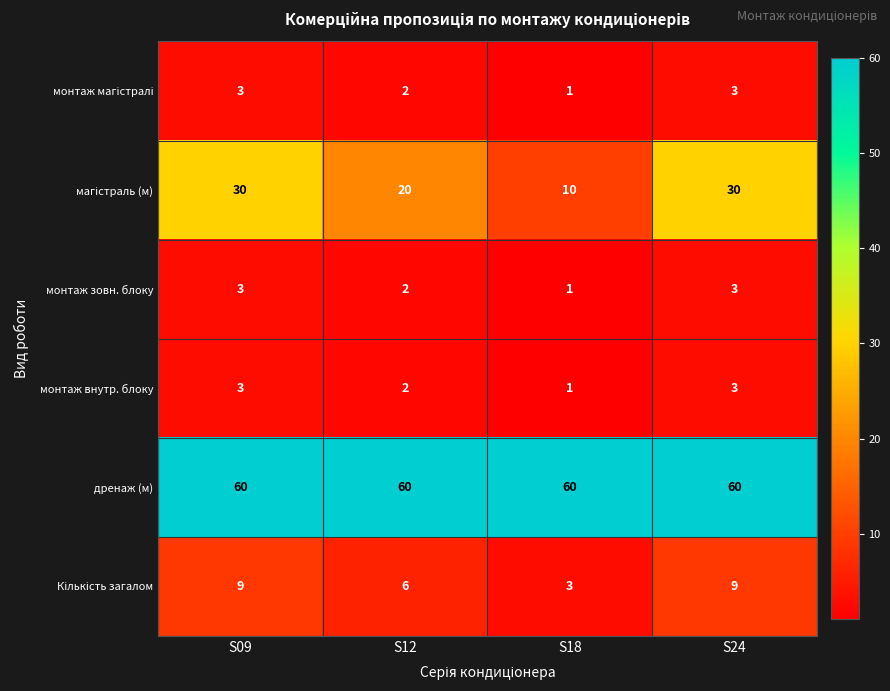

The value of дренаж (м) at S09 is 21. True or false?

False